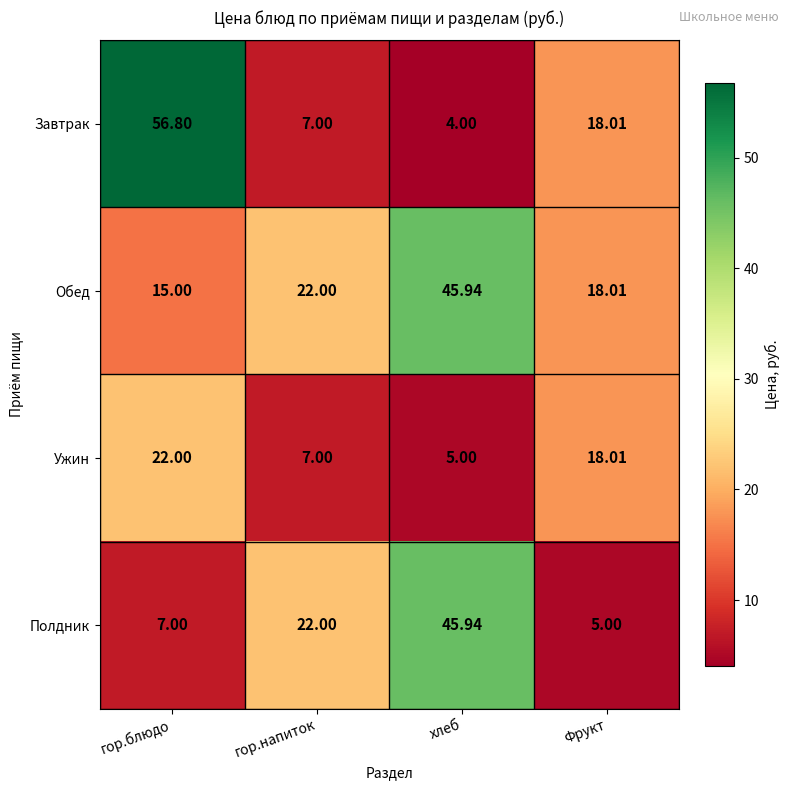

Is the value of Полдник at гор.блюдо greater than the value of Завтрак at Фрукт?

No